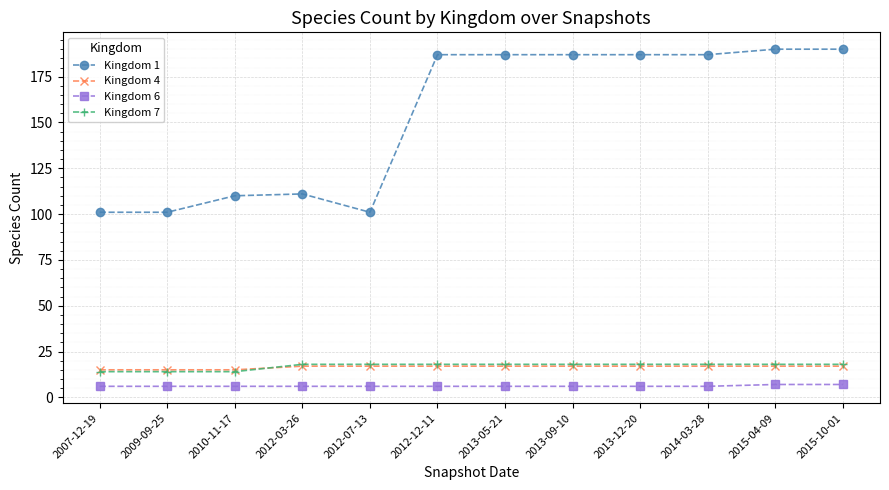

What is the greatest value displayed?

190